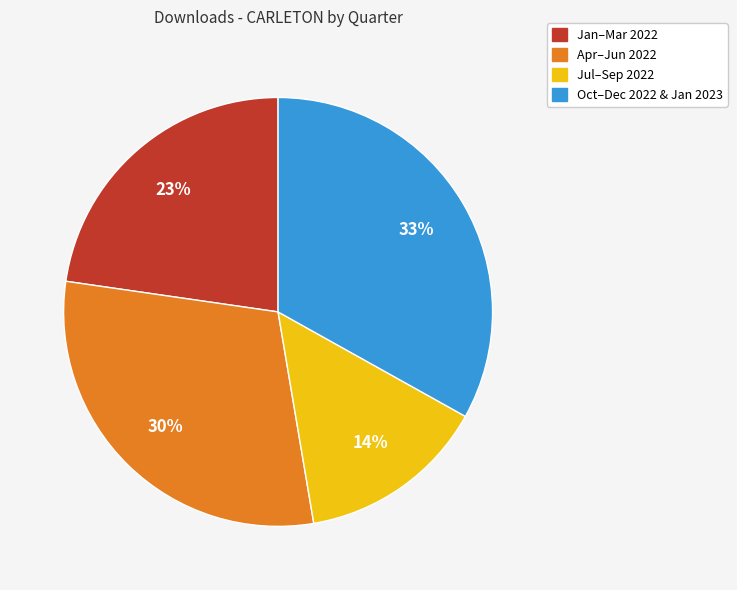

To the nearest percent, what is the difference between the largest and smallest slice percentages?

19%